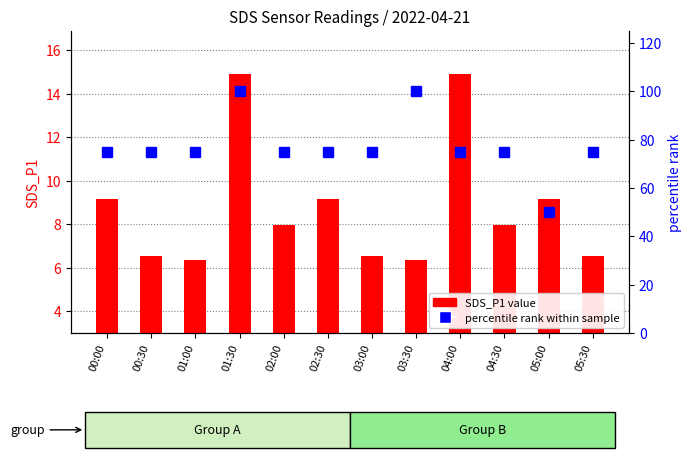

What is the lowest value of the SDS_P1 series?

6.4